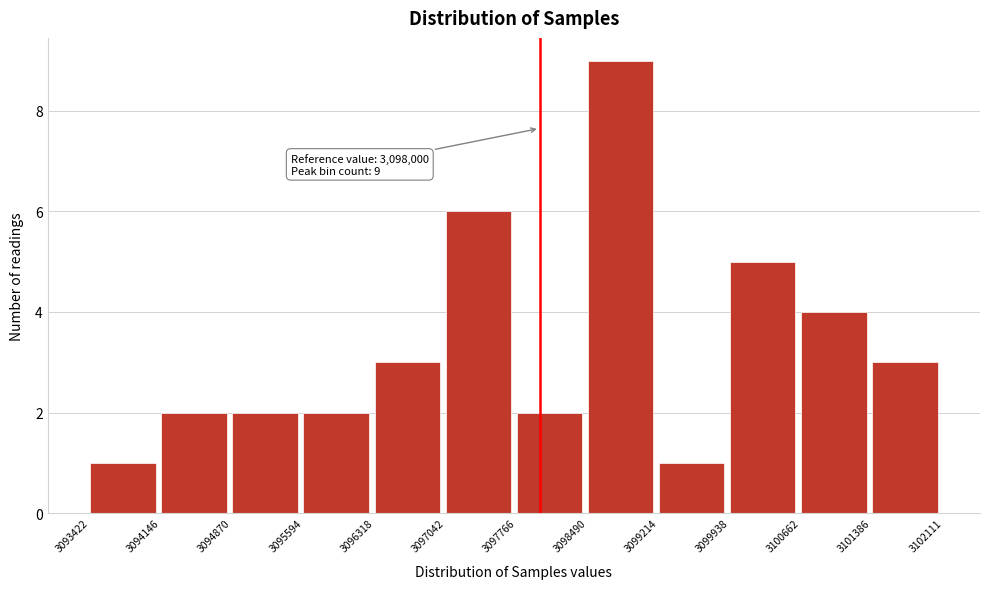

Which range on the x-axis has the tallest bar?

3098490 to 3099214